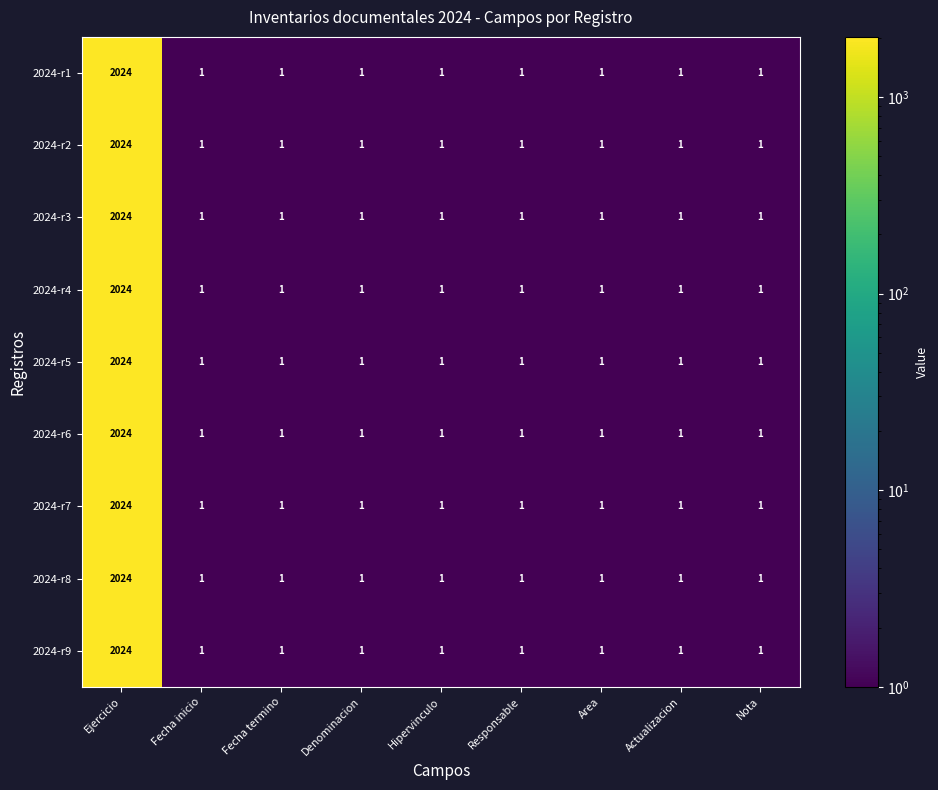

Which category has the highest value in the 2024-r7 series?

Ejercicio